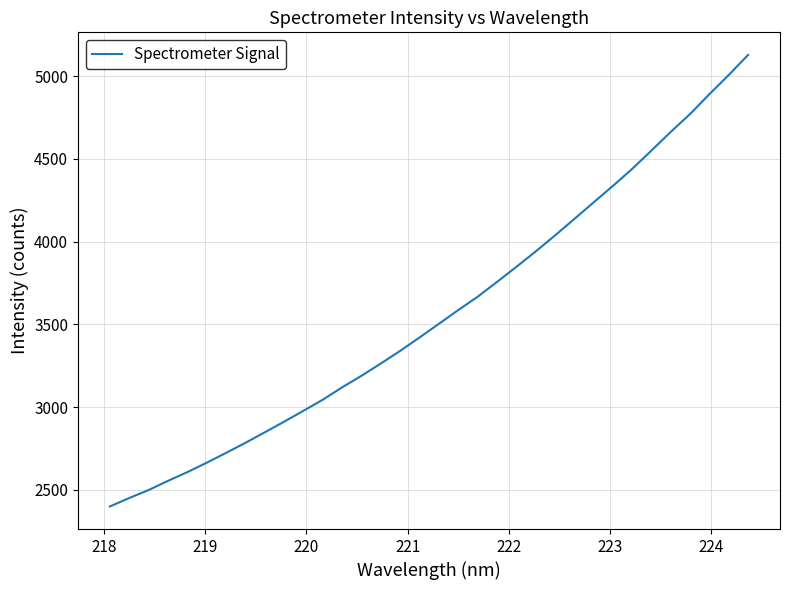

What is the smallest value displayed?

2399.8